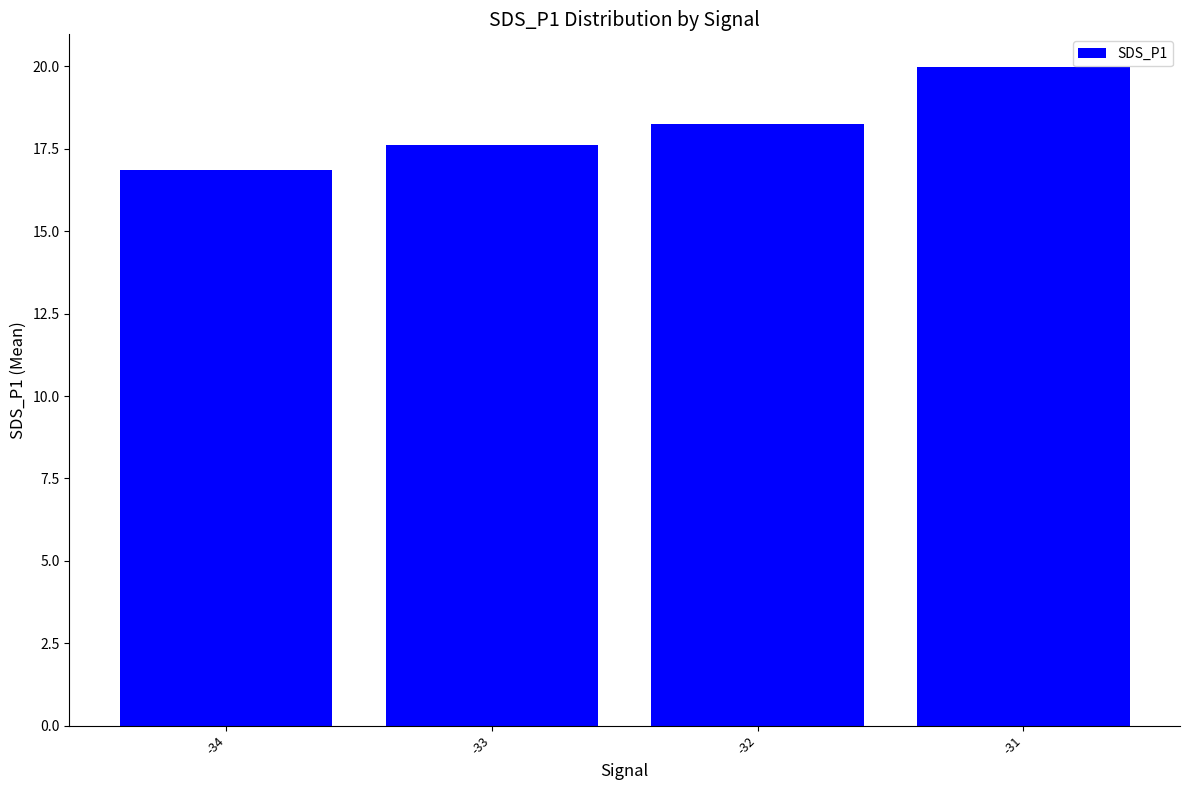

What is the difference between the maximum and second lowest values?

2.4